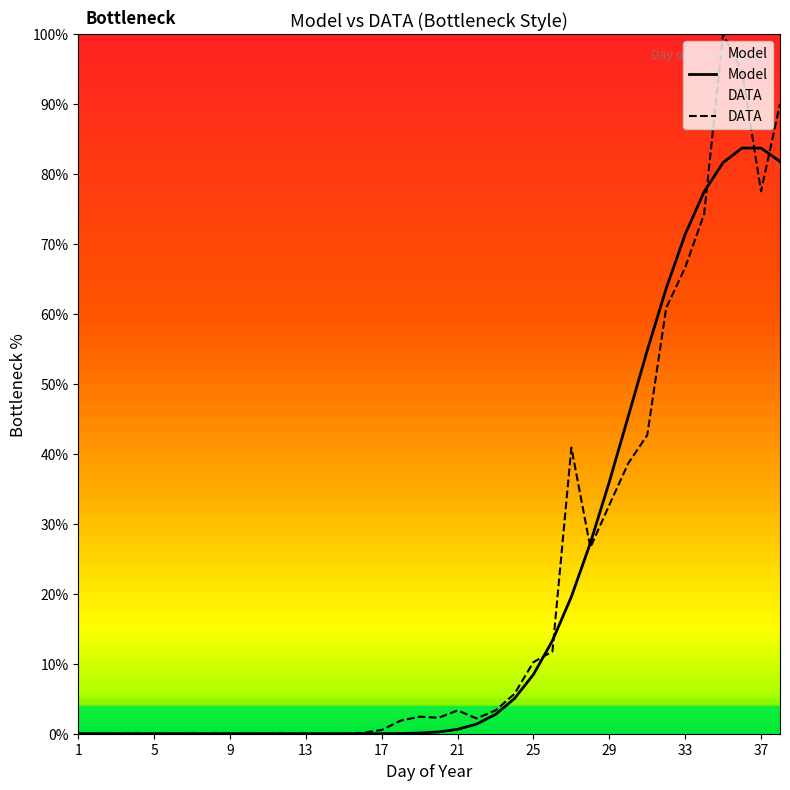

Rank the series by their maximum value, from lowest to highest.

Model, DATA